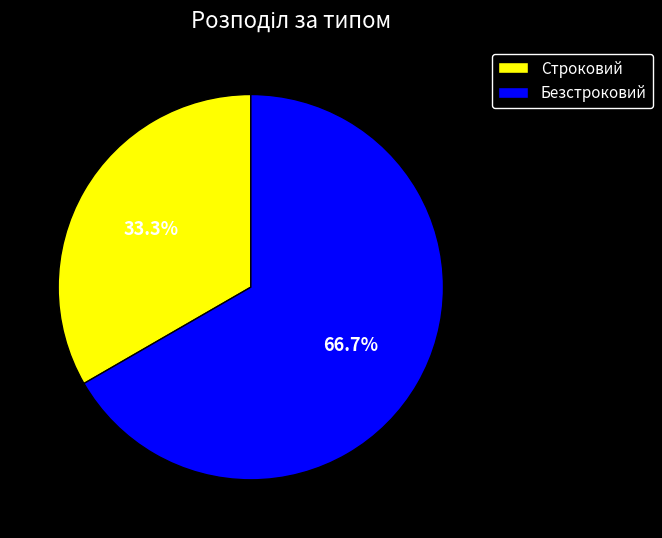

Which slice represents more than half of the pie?

Безстроковий